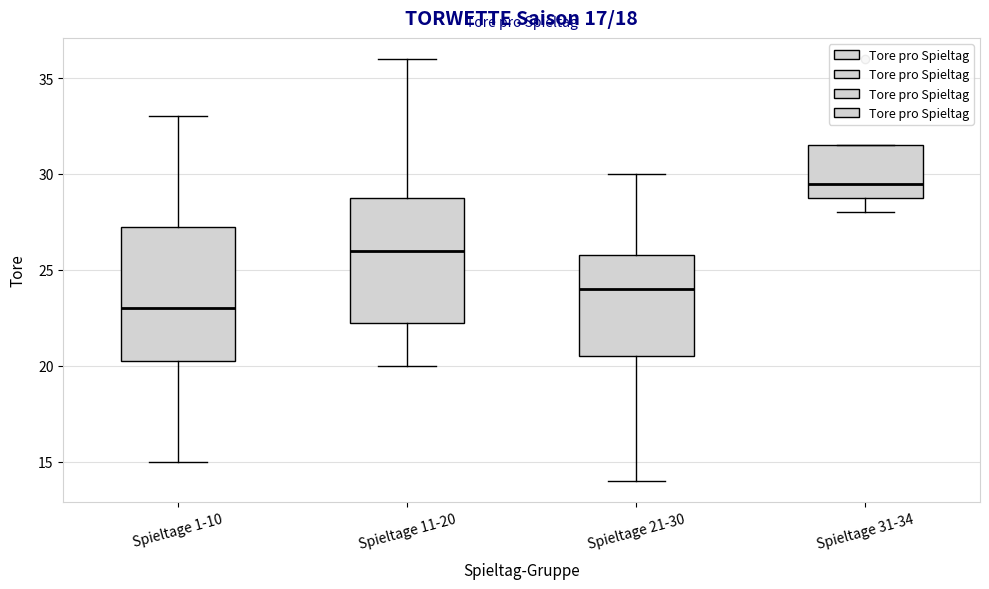

Reading left to right, read every box against the y-axis: the position of its median line, the range the box covers, and the ends of its whiskers. The values are not printed on the chart, so give them approximately, as read against the axis.

Spieltage 1-10: median 23.0, box 20.5 to 27.5, whiskers 15.0 to 33.0
Spieltage 11-20: median 26.0, box 22.5 to 29.0, whiskers 20.0 to 36.0
Spieltage 21-30: median 24.0, box 20.5 to 26.0, whiskers 14.0 to 30.0
Spieltage 31-34: median 29.5, box 29.0 to 31.5, whiskers 28.0 to 31.5